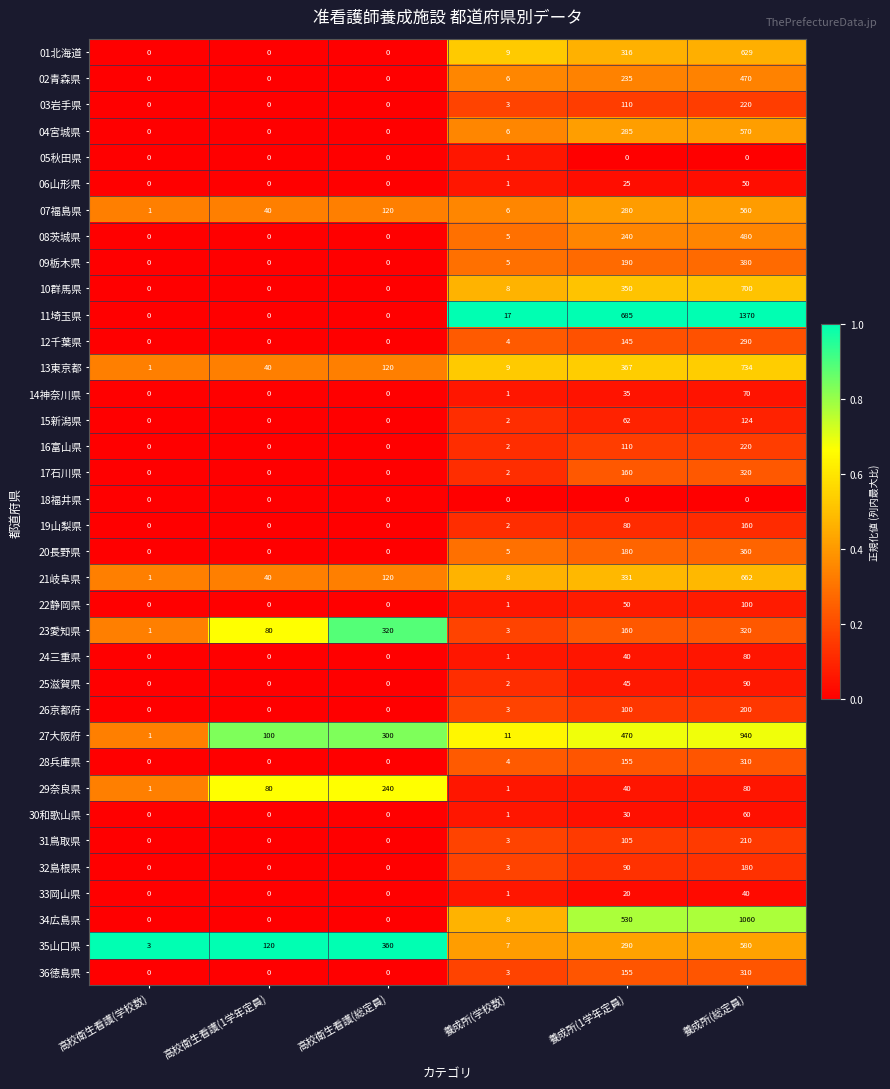

Is it true that 36徳島県 equals 310 at 養成所(総定員)?

True